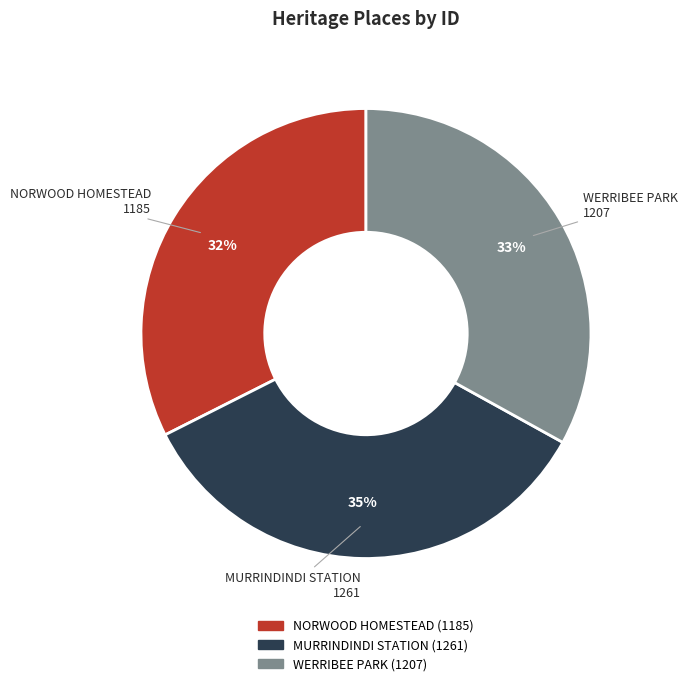

Does NORWOOD HOMESTEAD represent more than half of the total?

No